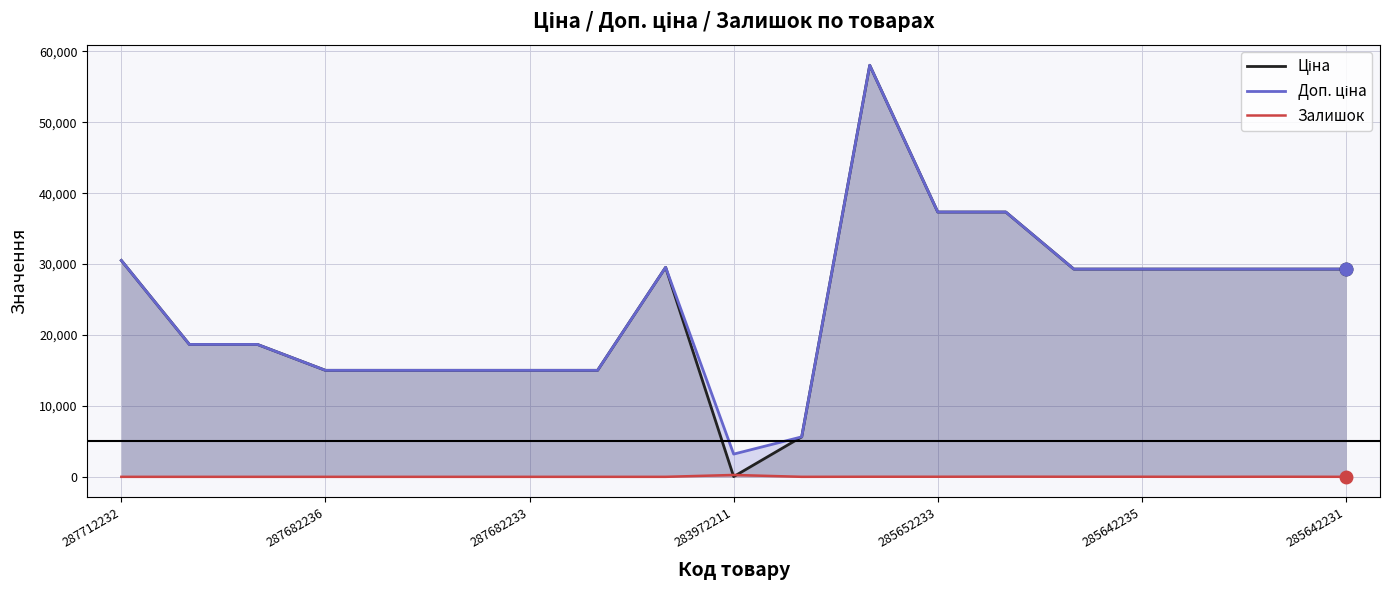

Does the chart have visible grid lines?

Yes